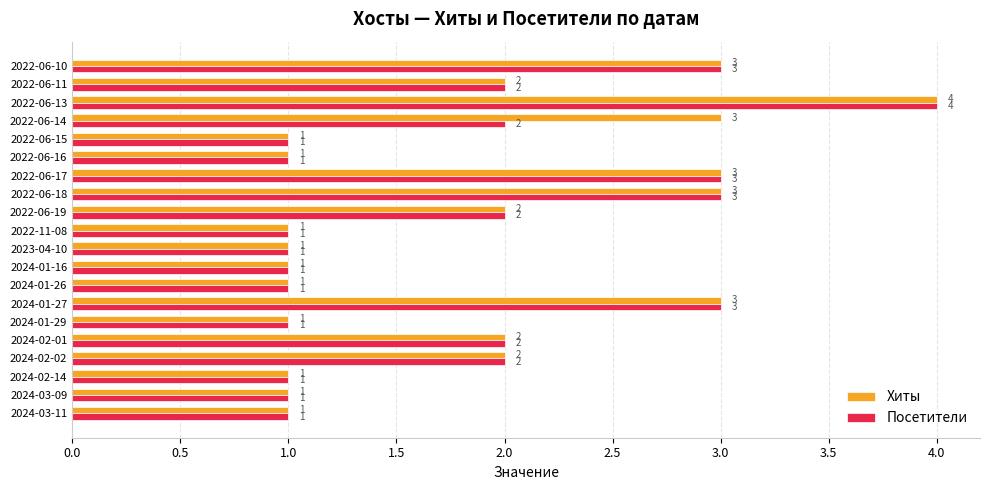

Is the value of Хиты at 2024-01-29 greater than the value of Посетители at 2024-02-01?

No